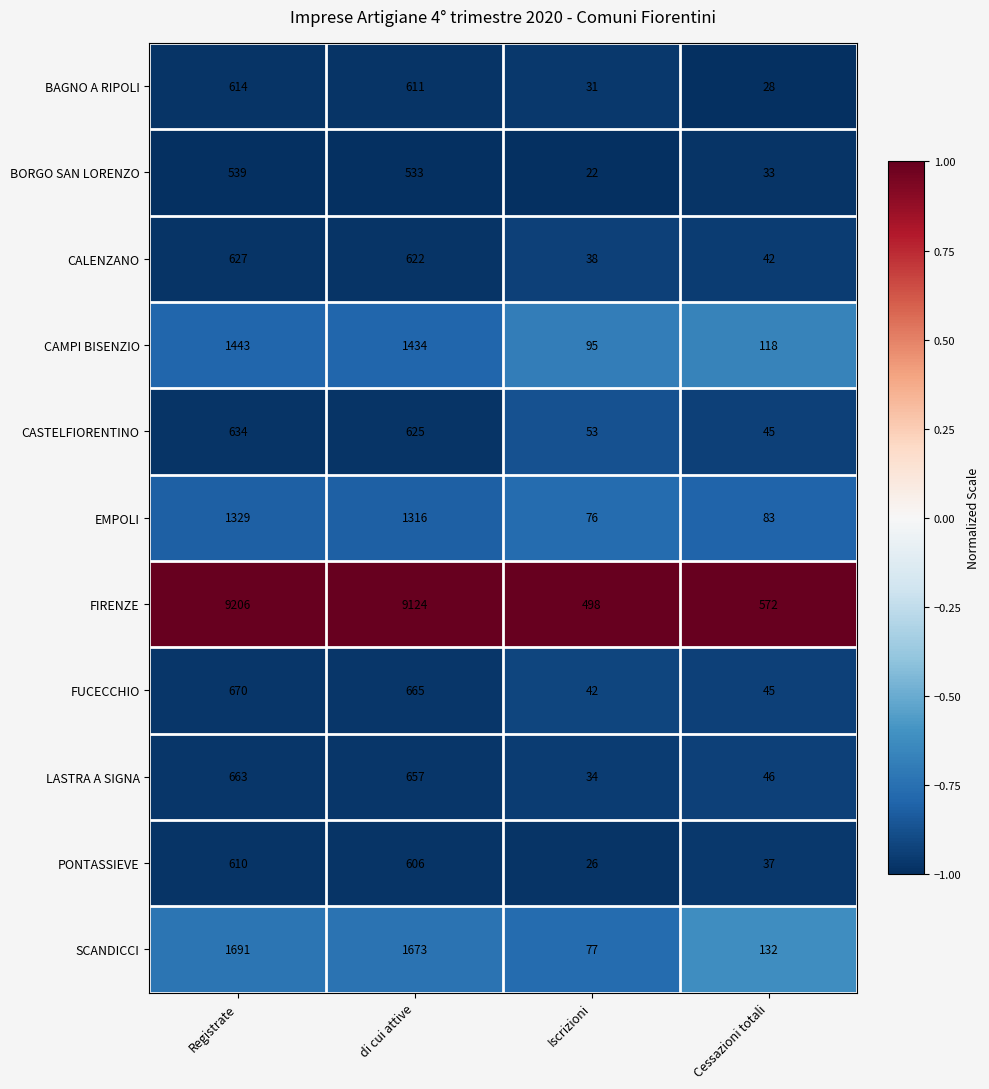

What is the lowest value of the SCANDICCI series?

77